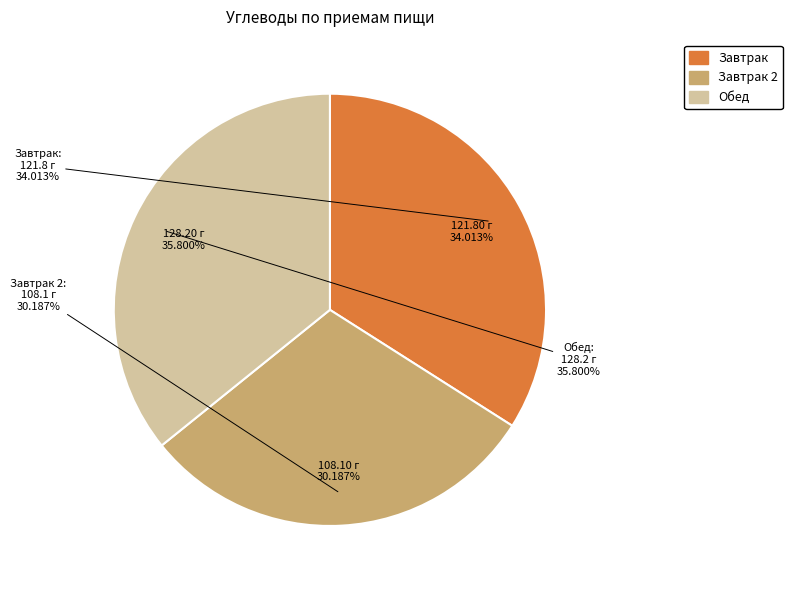

Which category has the smallest portion of the pie?

Завтрак 2